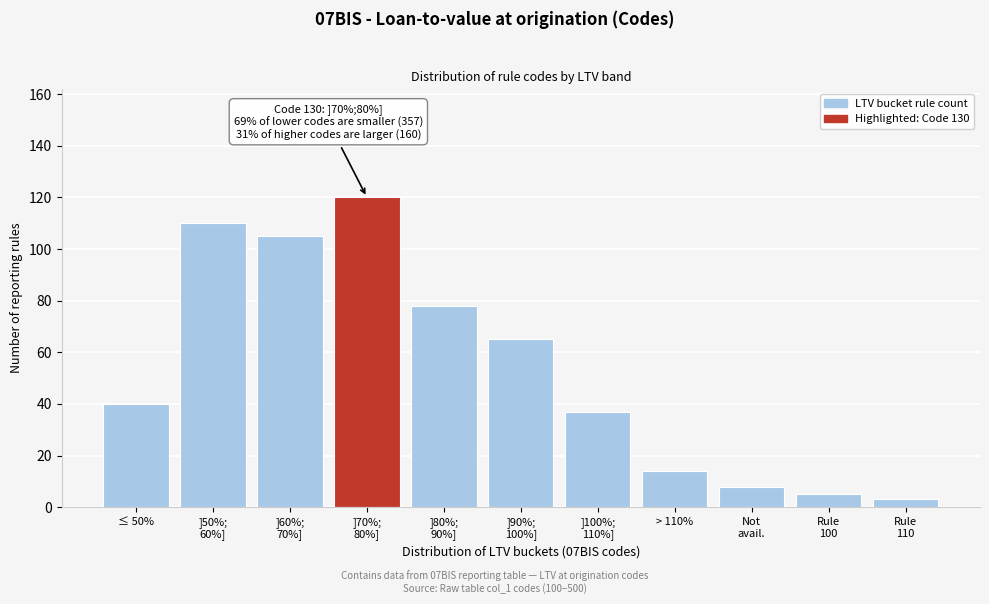

Reading left to right, what are all the values shown in this chart?

40	110	105	120	78	65	37	14	8	5	3